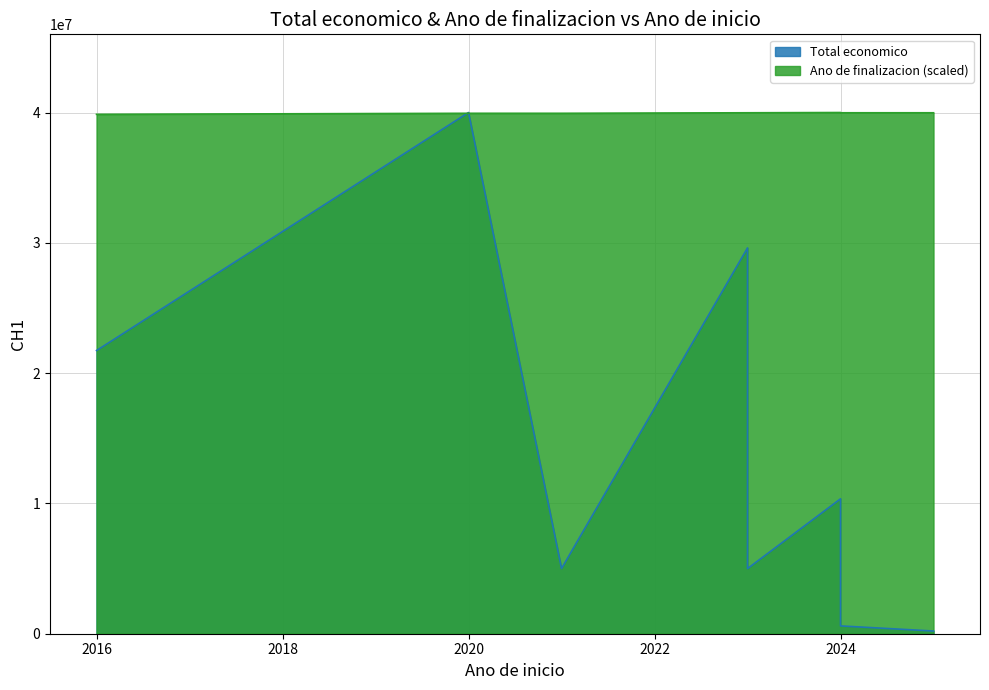

Rank the categories by Total economico value from highest to lowest.

2020, 2023, 2016, 2024, 2021, 2023, 2024, 2025